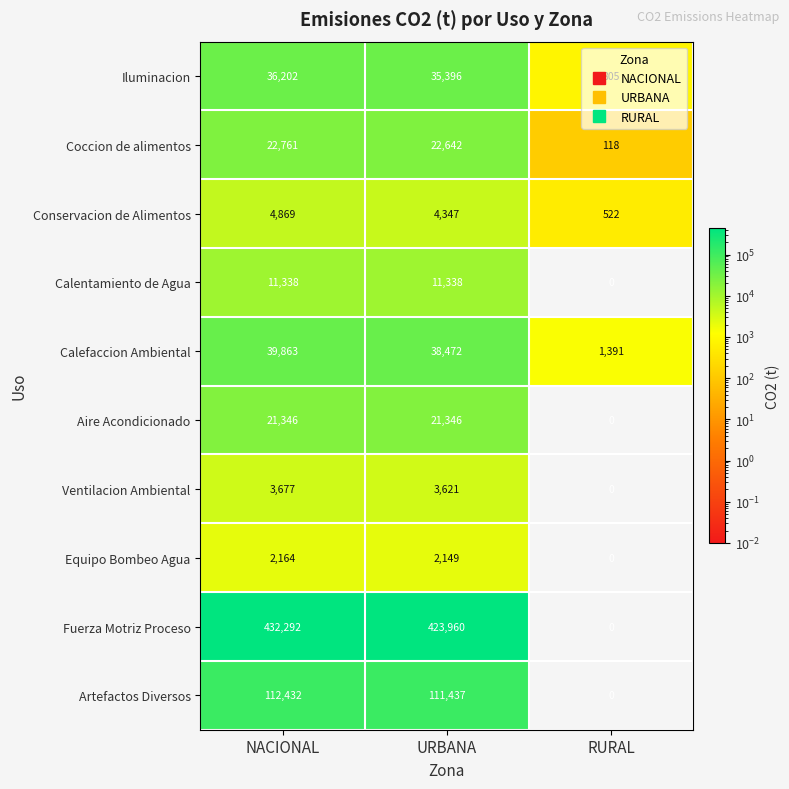

How many positive values does the Artefactos Diversos series have?

2